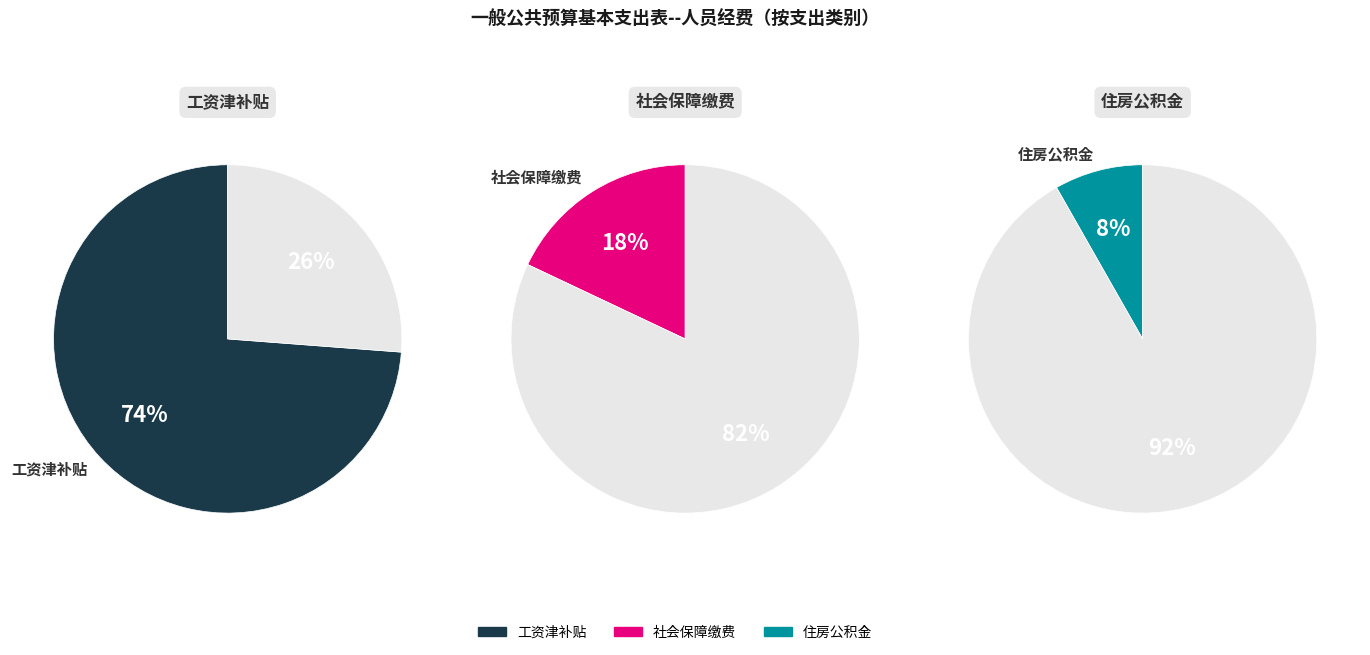

The 社会保障缴费 slice represents 10% of the pie. True or false?

False